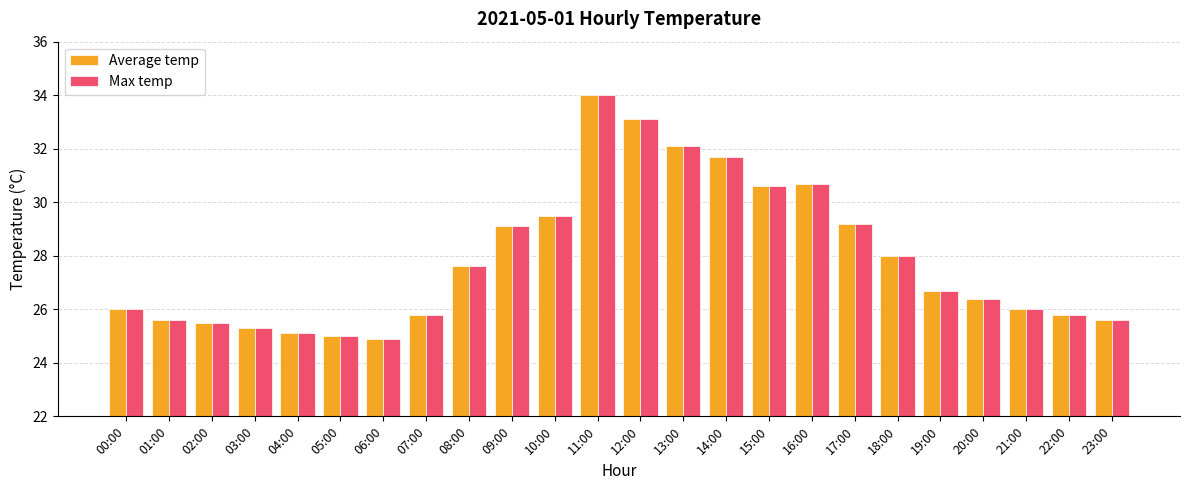

What is the label of the 22nd bar from the right?

02:00